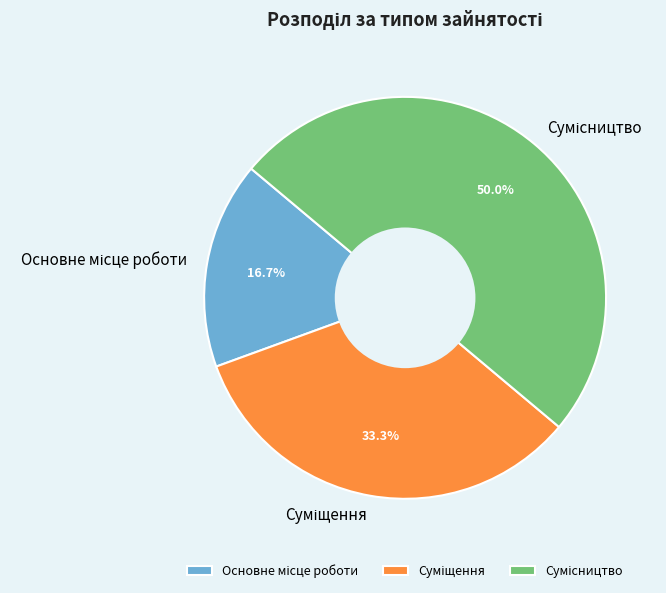

Is it true that Суміщення is 26% of the pie?

False